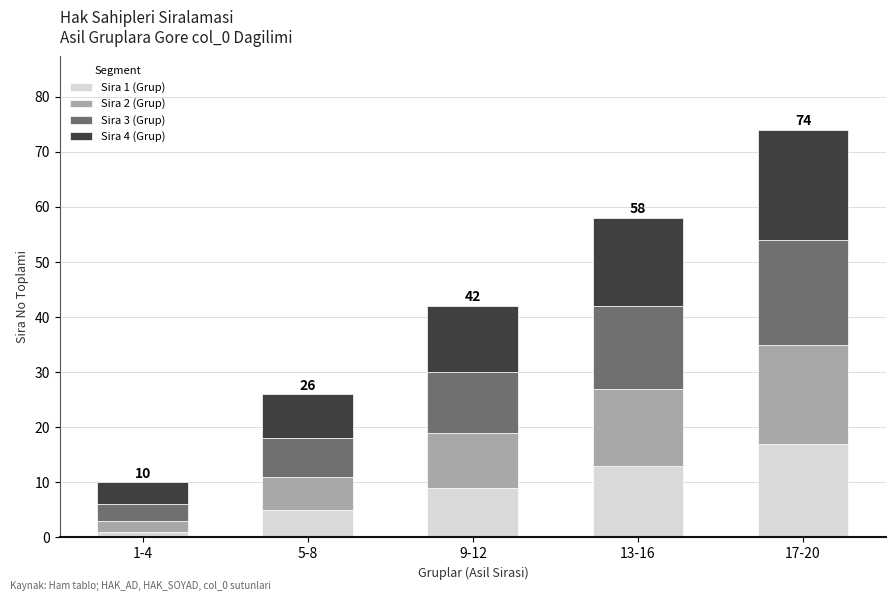

Is it true that Sira 1 (Grup) equals 8 at 17-20?

False